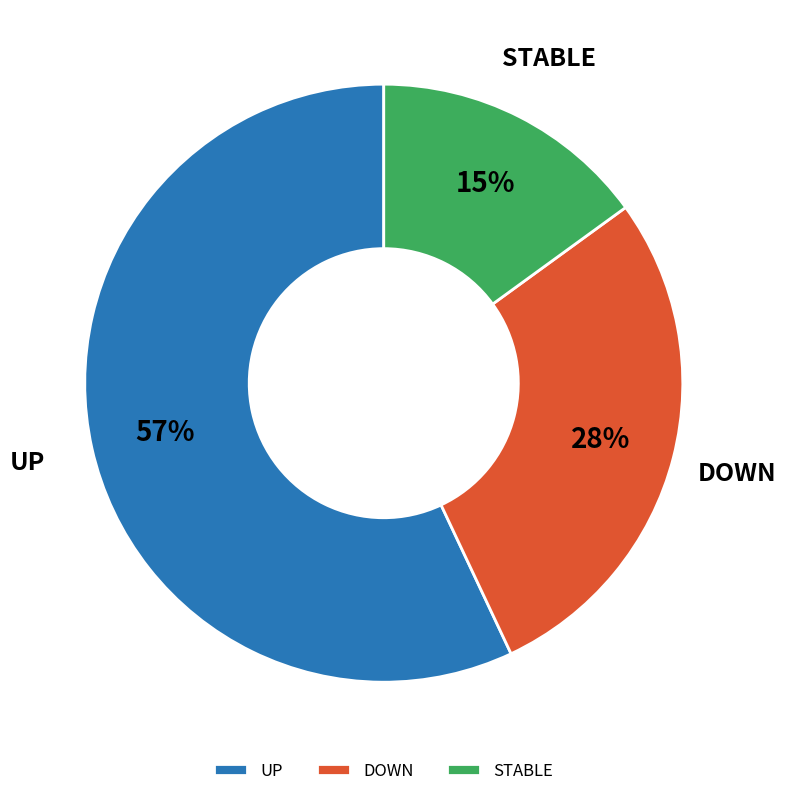

To the nearest percent, what portion does DOWN represent?

28%